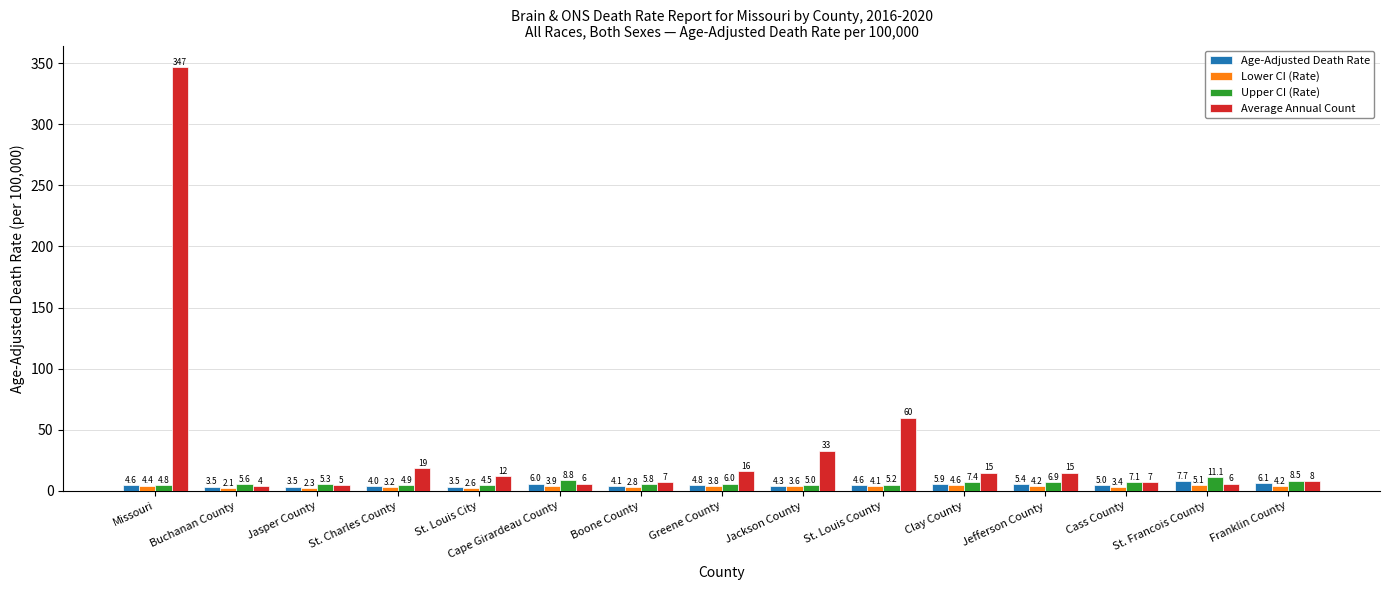

How many series are shown in this chart?

4